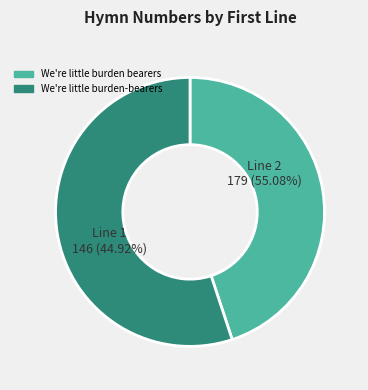

Which slice is the largest?

We're little burden-bearers